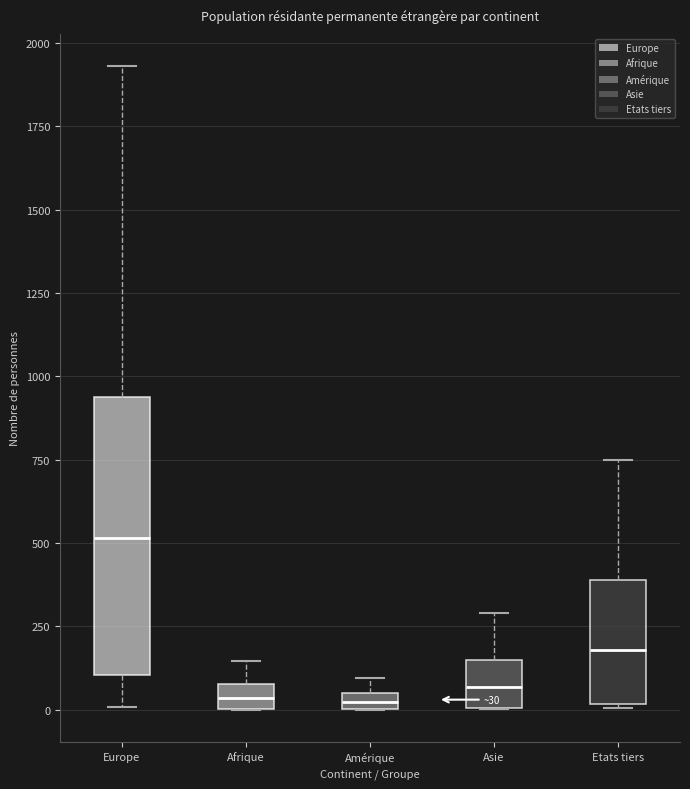

Which box's median line is the highest?

Europe